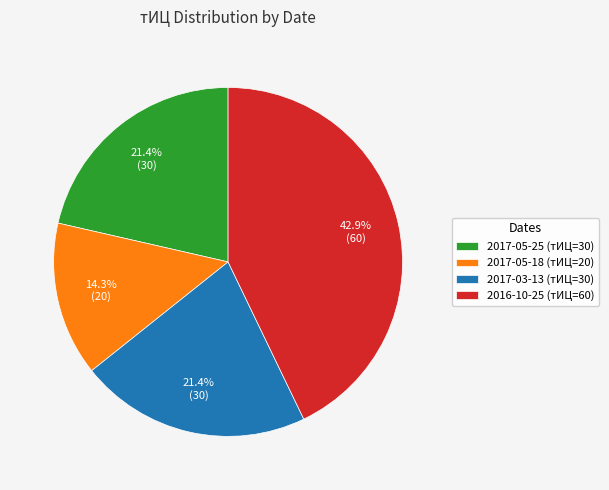

Between 2017-05-18 (тИЦ=20) and 2017-05-25 (тИЦ=30), which is larger?

2017-05-25 (тИЦ=30)